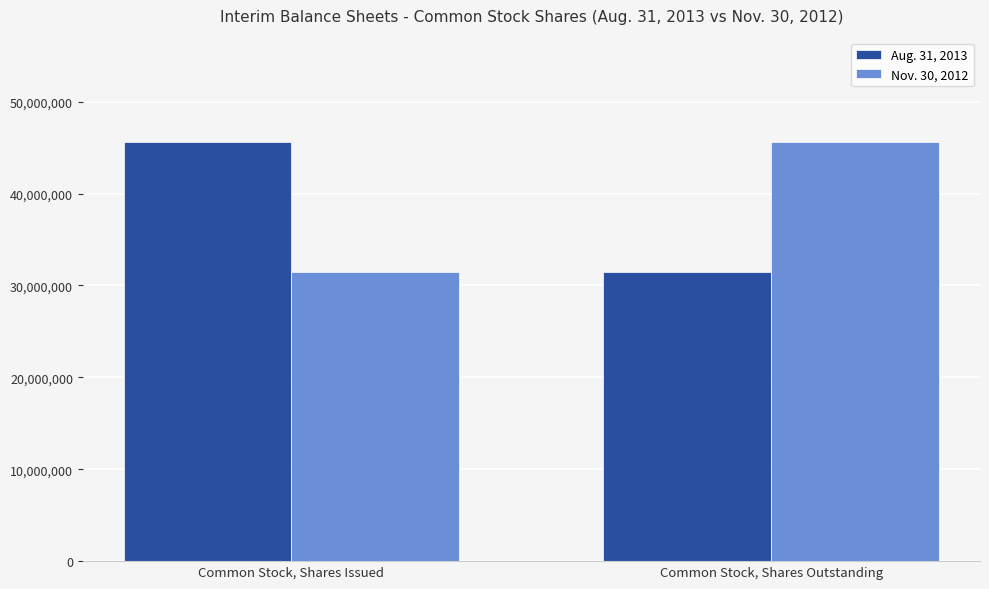

What is the approximate value of Aug. 31, 2013 at Common Stock, Shares Outstanding, to the nearest 100?

31472400